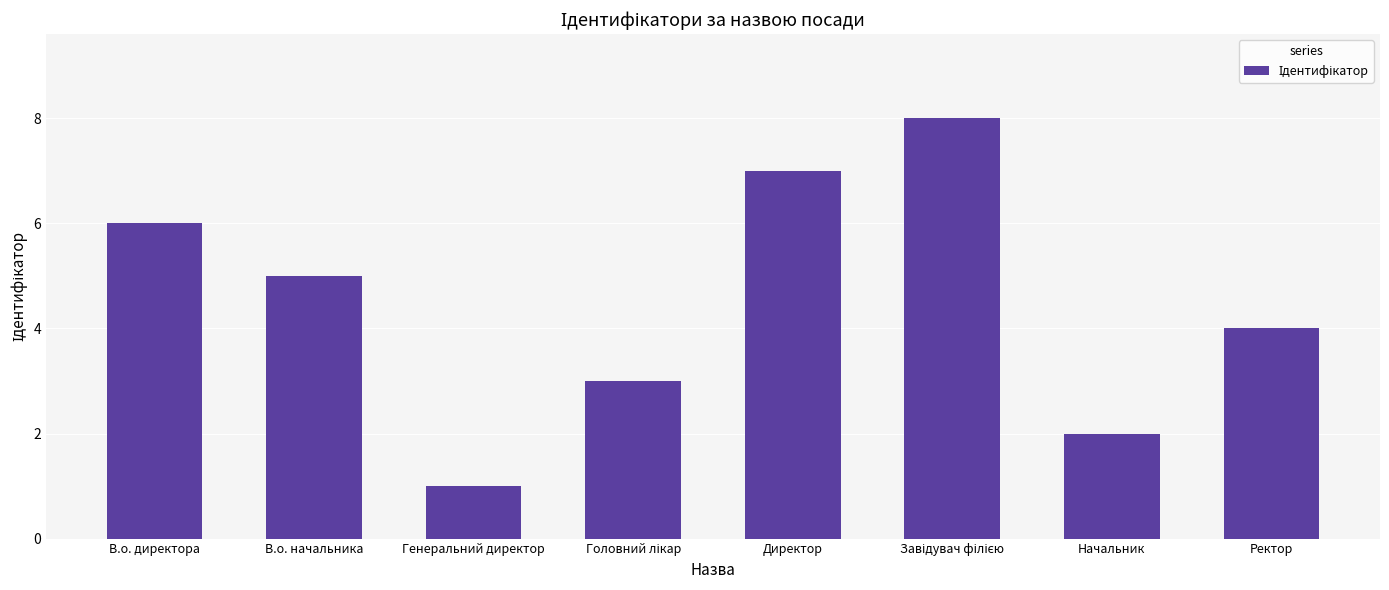

What is the smallest value displayed?

1